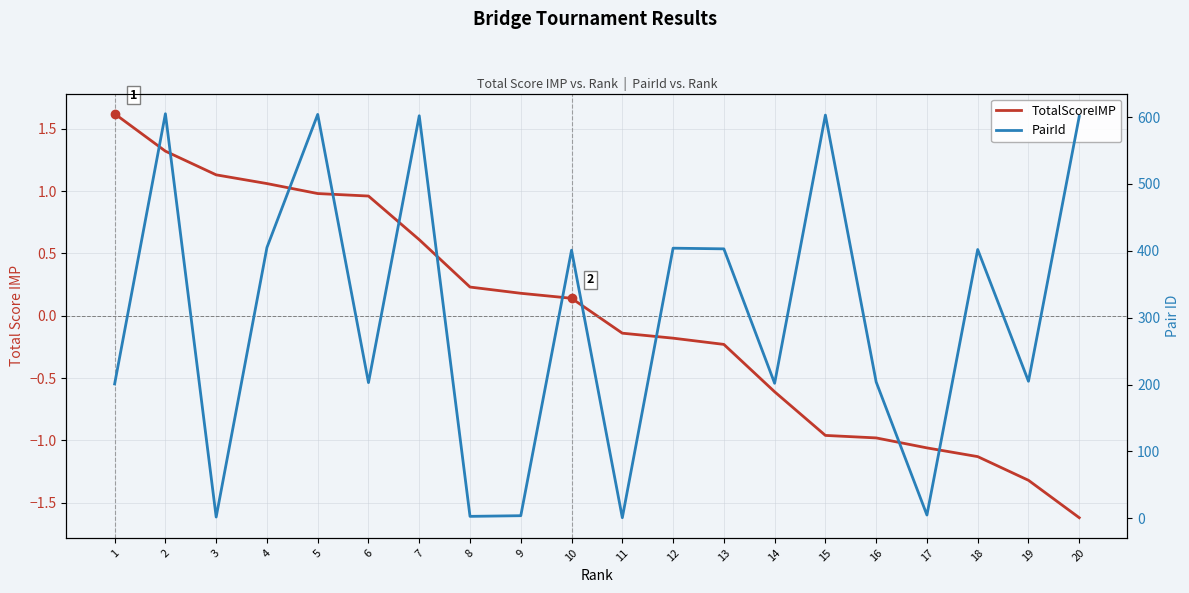

At which category is the sum across all series the highest?

2